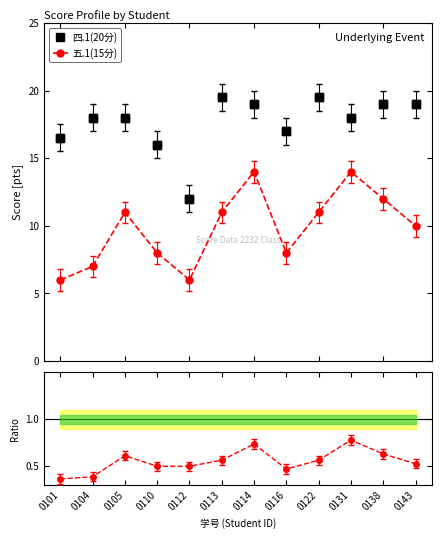

Reading left to right, list all the values displayed in this chart.

四.1(20分): 0101=16.5	0104=18.0	0105=18.0	0110=16.0	0112=12.0	0113=19.5	0114=19.0	0116=17.0	0122=19.5	0131=18.0	0138=19.0	0143=19.0
五.1(15分): 0101=6.0	0104=7.0	0105=11.0	0110=8.0	0112=6.0	0113=11.0	0114=14.0	0116=8.0	0122=11.0	0131=14.0	0138=12.0	0143=10.0
Ratio: 0101=0.4	0104=0.4	0105=0.6	0110=0.5	0112=0.5	0113=0.6	0114=0.7	0116=0.5	0122=0.6	0131=0.8	0138=0.6	0143=0.5